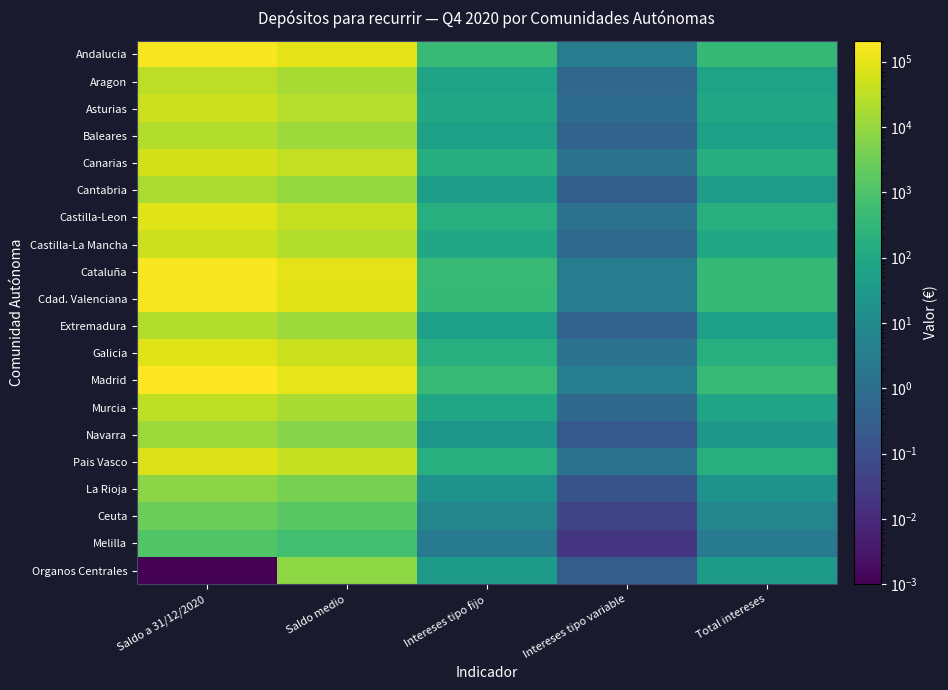

Which label corresponds to the largest value in the chart?

Saldo a 31/12/2020